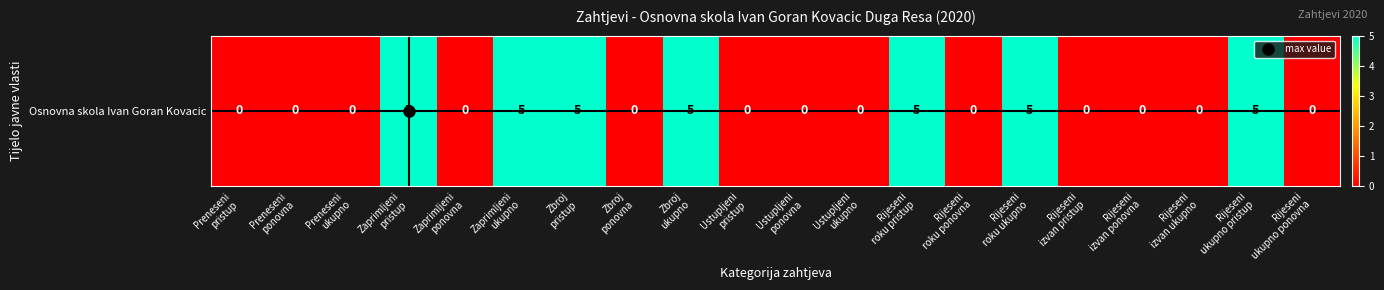

What is the sum of the values at Rijeseni
roku ponovna and Zaprimljeni
ukupno?

5